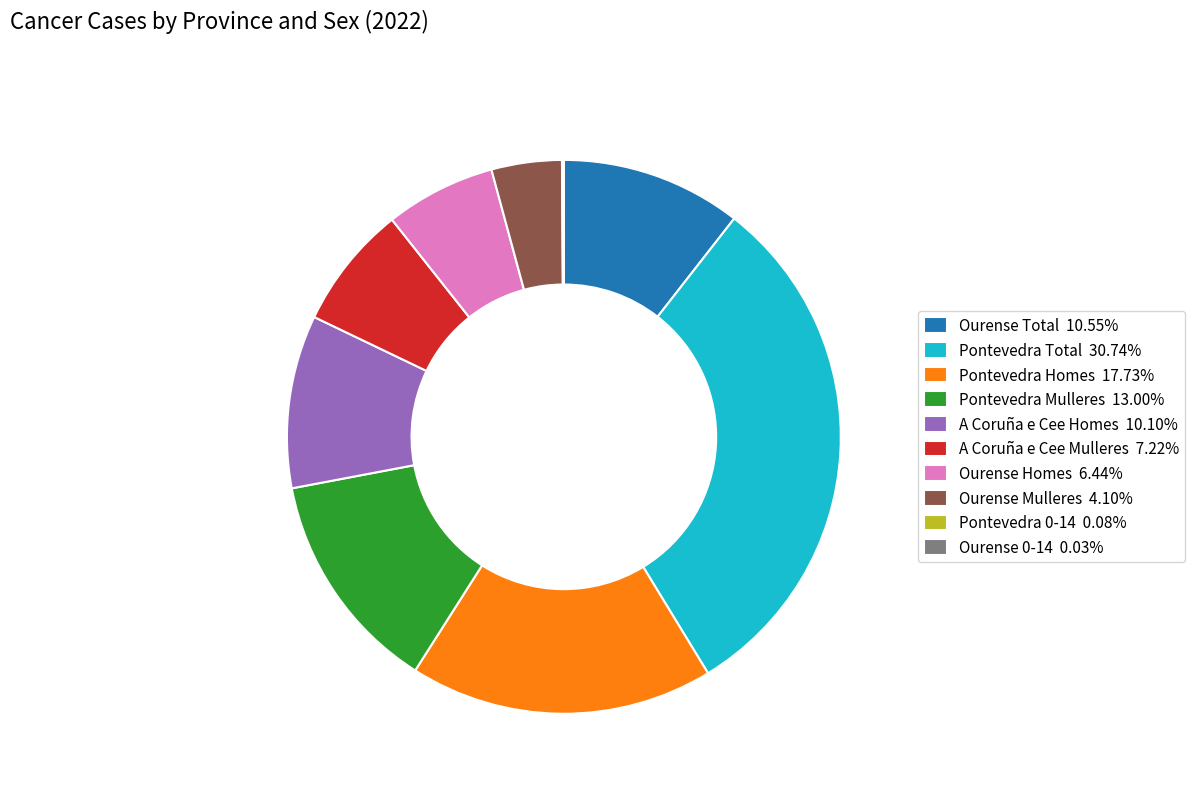

The Ourense Homes slice represents 6% of the pie. True or false?

True